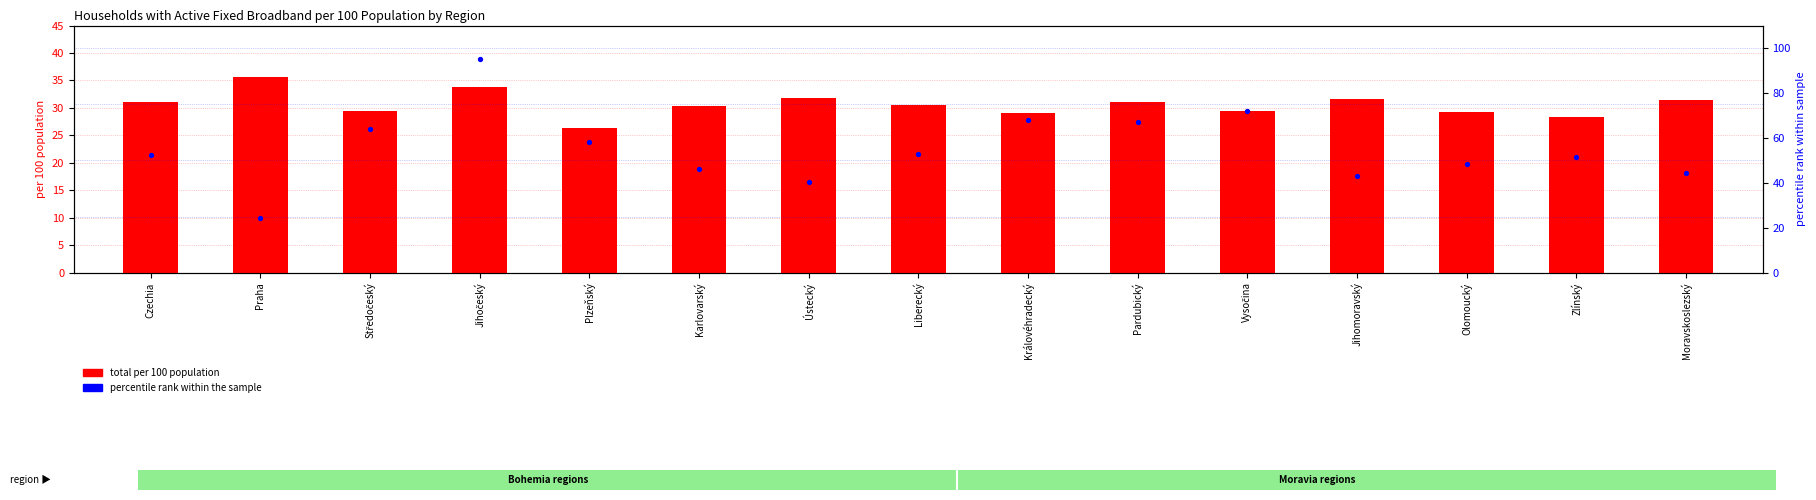

Which series has the largest total across all categories?

percentile rank within the sample